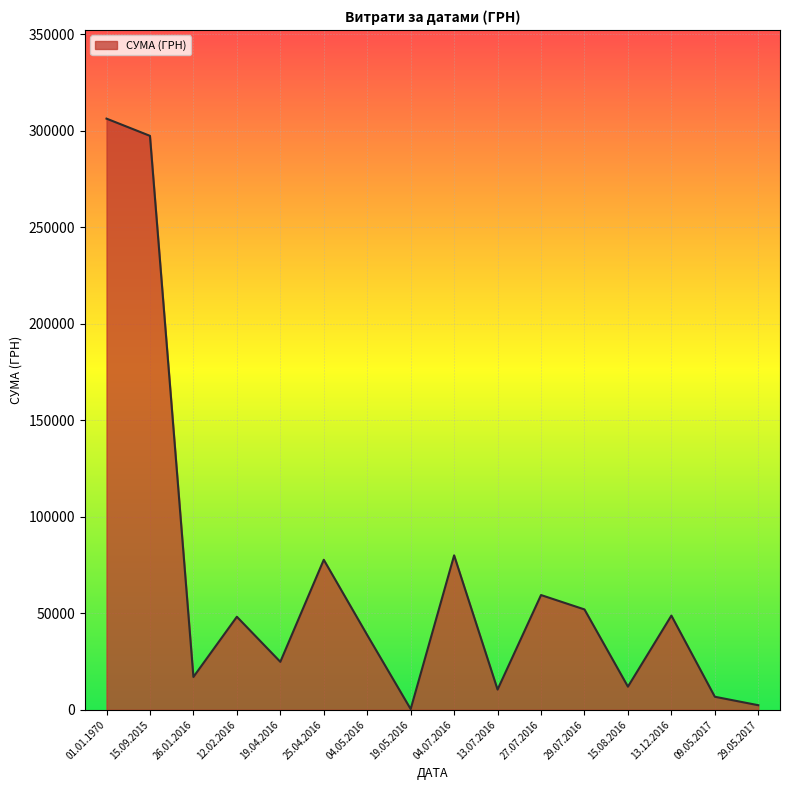

What is the greatest value displayed?

306204.0